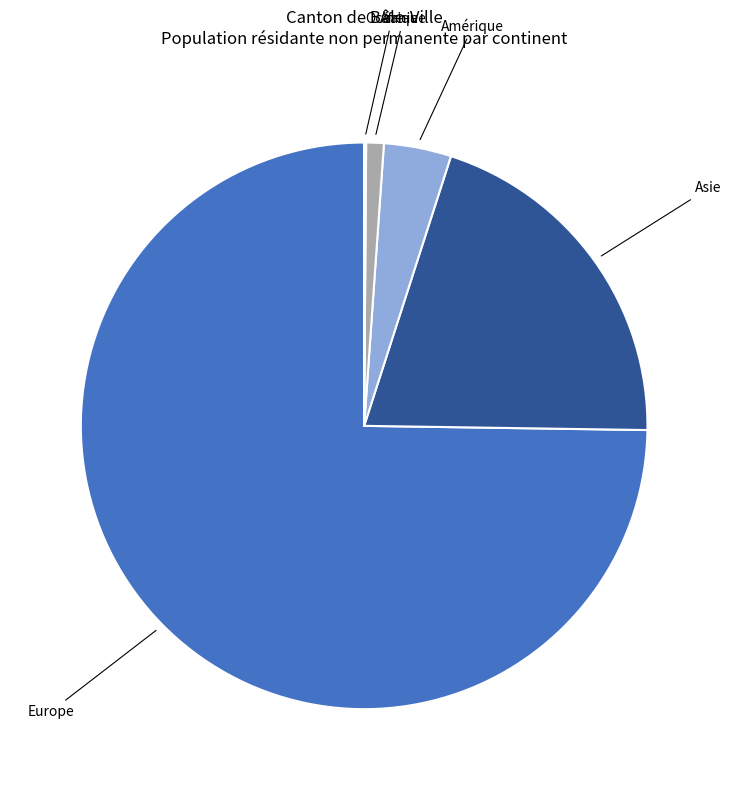

Do Afrique and Amérique together represent more than half of the pie?

No